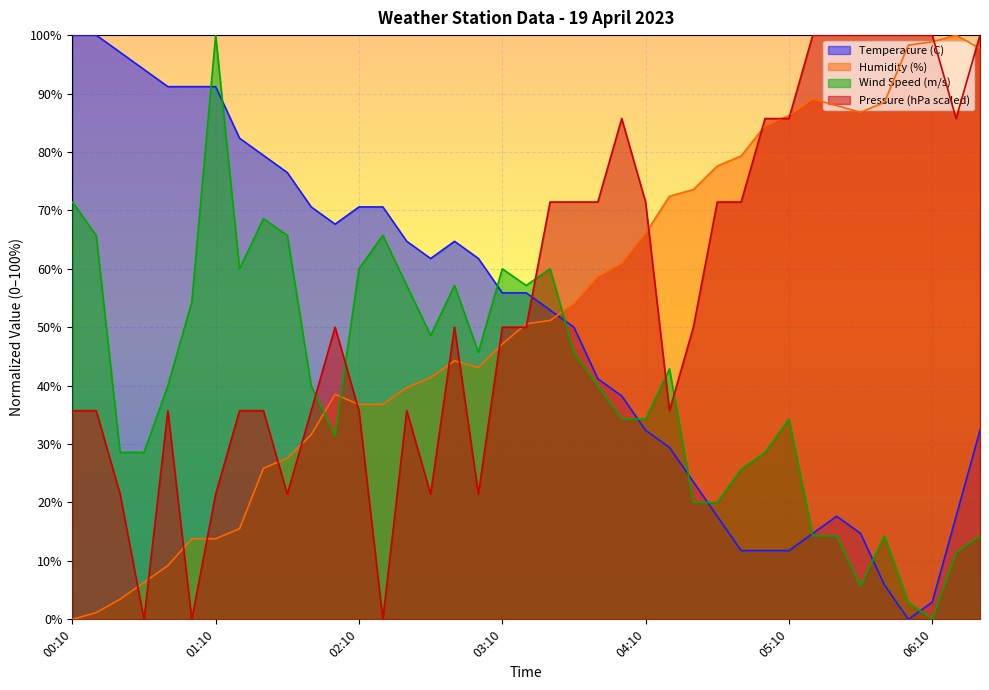

How many data points in Pressure (hPa scaled) are above 49?

22